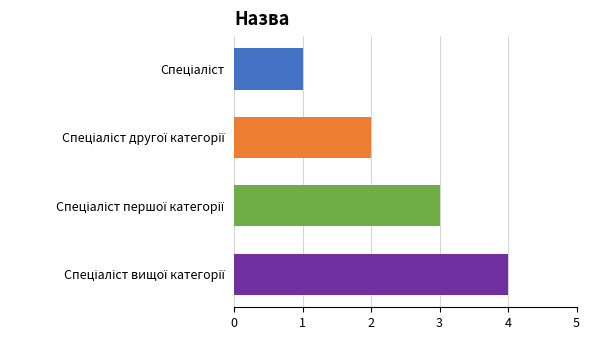

What is the maximum value shown in the chart?

4